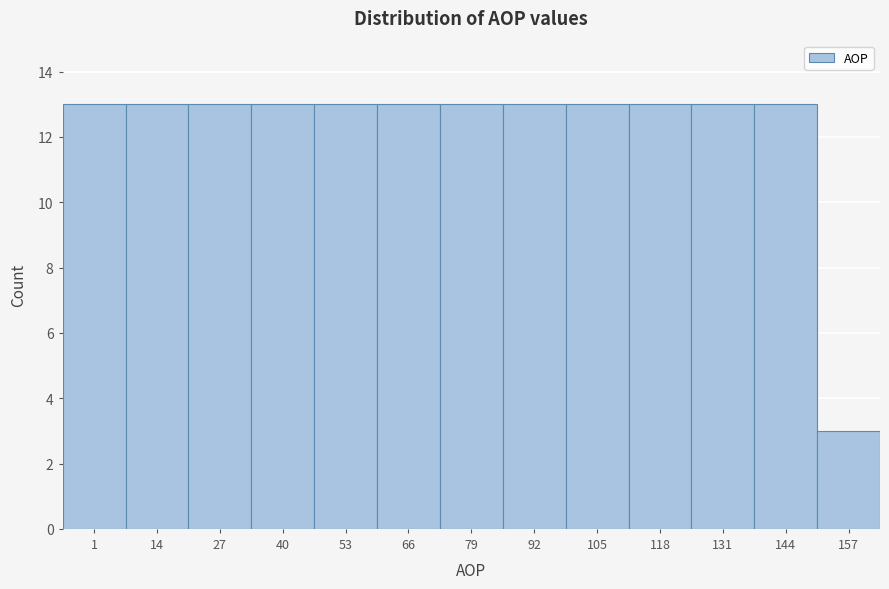

Reading left to right, list all the values displayed in this chart.

13	13	13	13	13	13	13	13	13	13	13	13	3